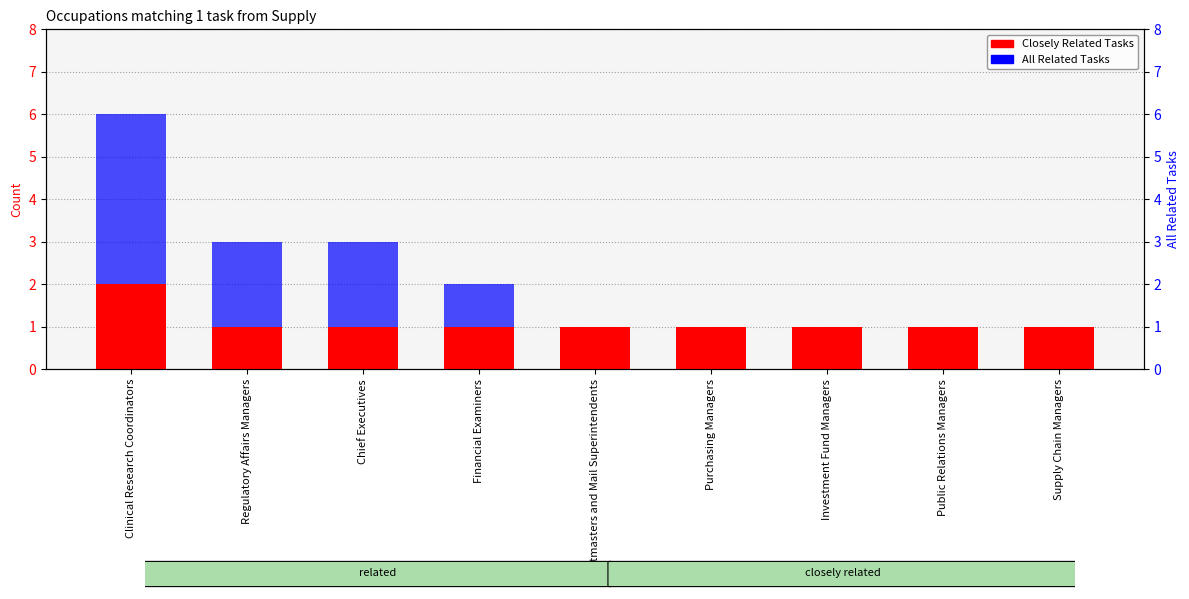

The value of Closely Related Tasks at Supply Chain Managers is 2. True or false?

False